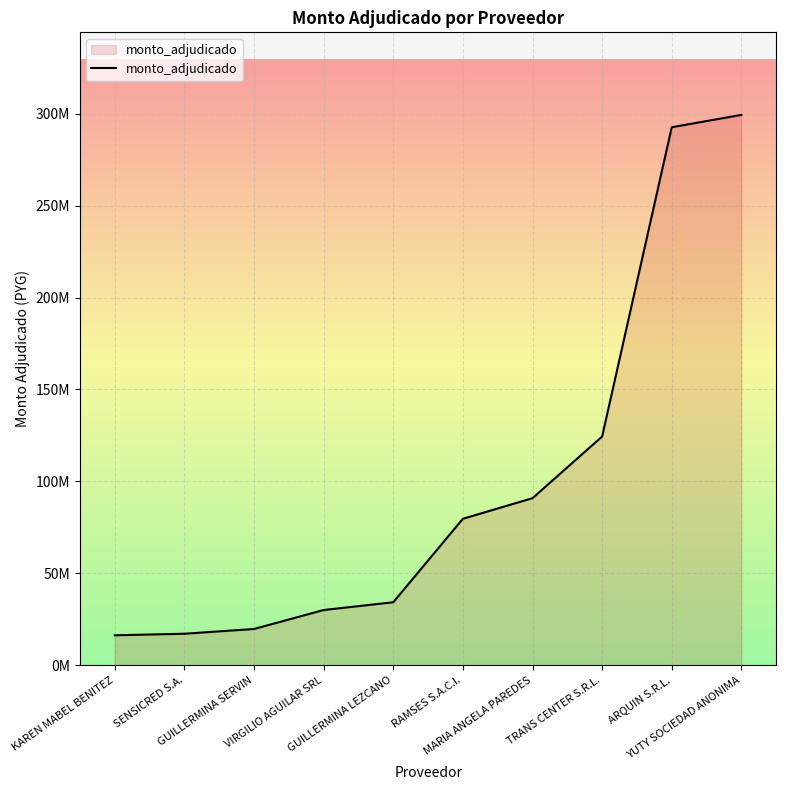

Is this an area chart (filled region under the line)?

Yes